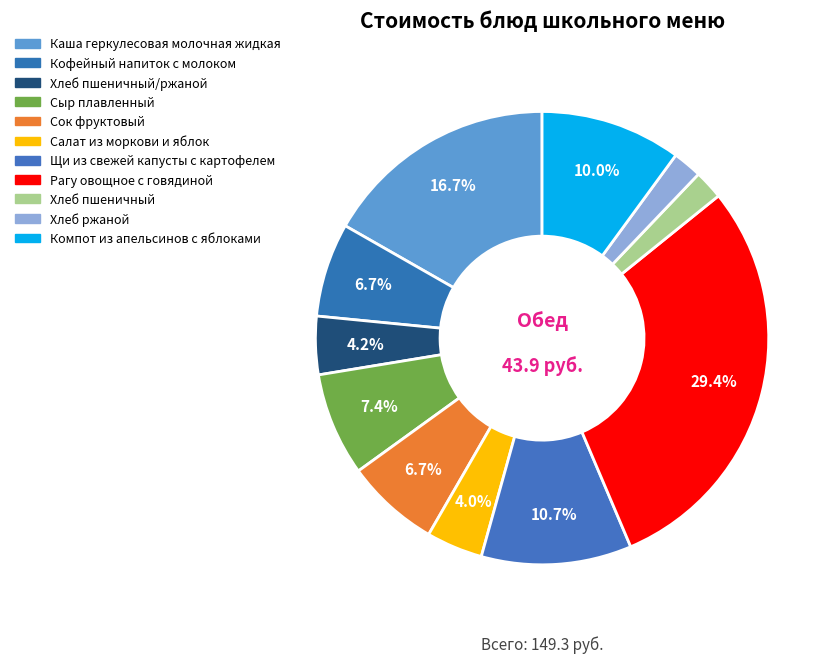

How many segments does this pie chart have?

11